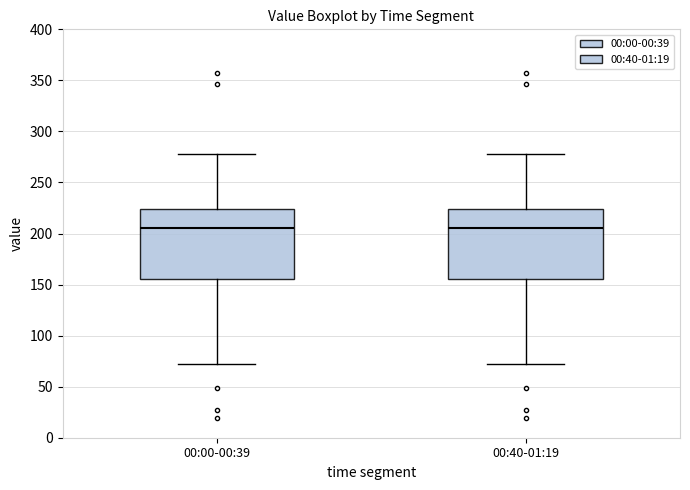

Reading left to right, transcribe this box plot: for each box, give where its median line is, the range the box spans, and where its two whiskers end, as read against the y-axis. The values are not printed on the chart, so give them approximately, as read against the axis.

00:00-00:39: median 205, box 155 to 225, whiskers 70 to 280
00:40-01:19: median 205, box 155 to 225, whiskers 70 to 280